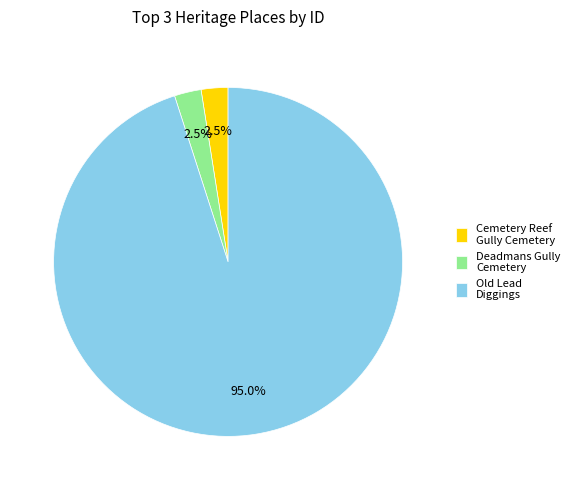

Does Cemetery Reef Gully Cemetery represent more than half of the total?

No